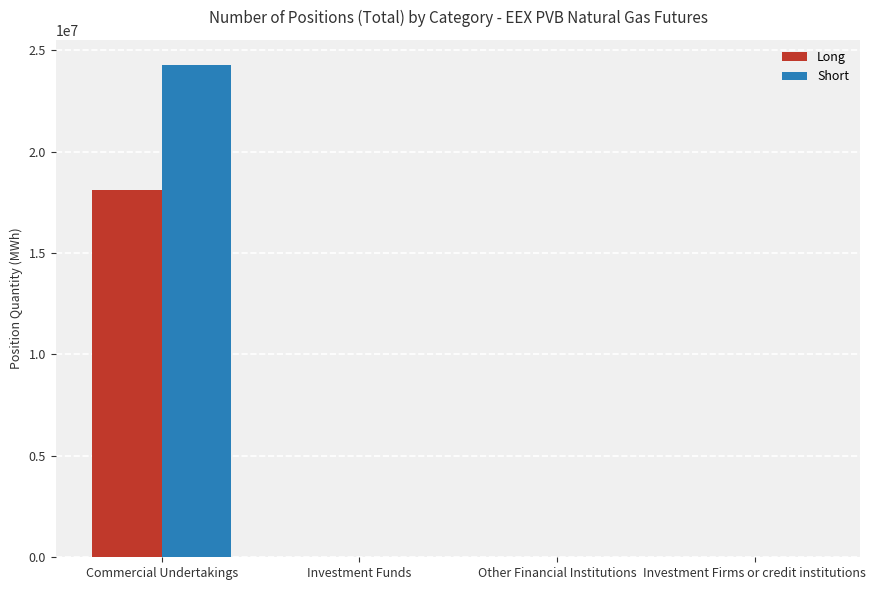

The Long series shows 0 at Other Financial Institutions. True or false?

True